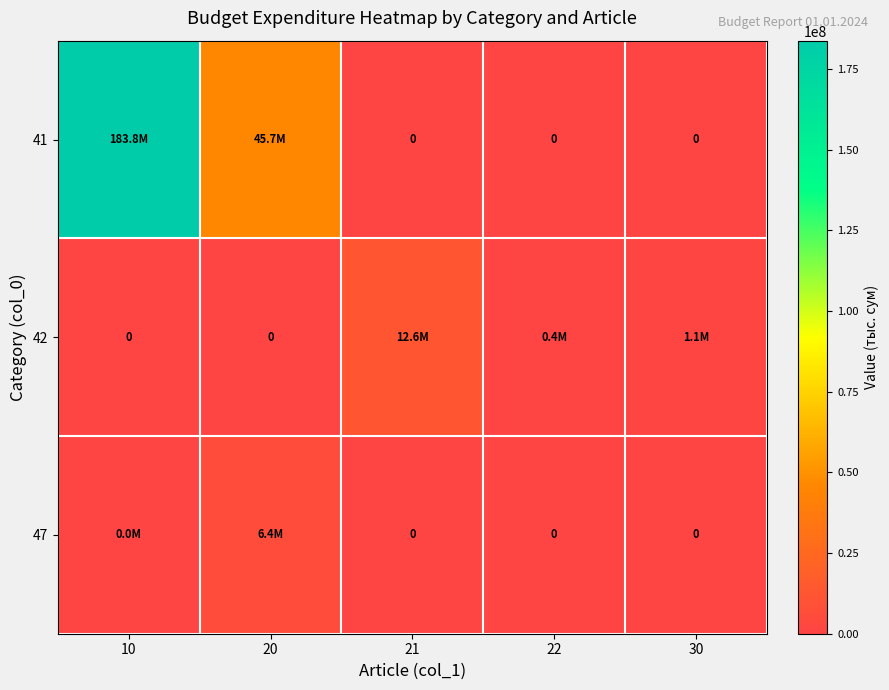

Where does the 42 series first go above 383464?

21